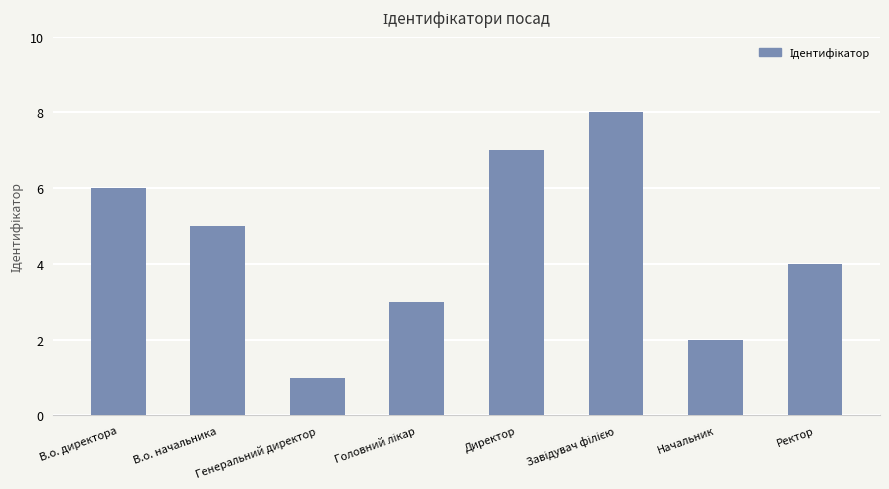

Approximately how many times larger is the value at Начальник compared to Директор?

0.3